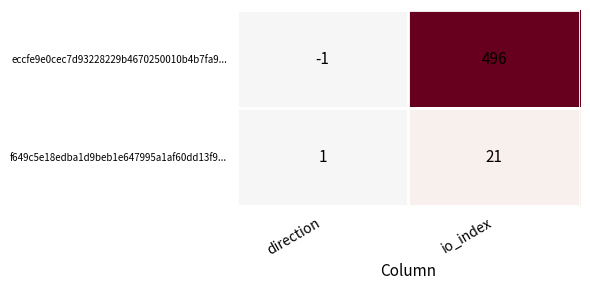

How many values in the eccfe9e0cec7d93228229b4670250010b4b7fa9... series are below 496?

1